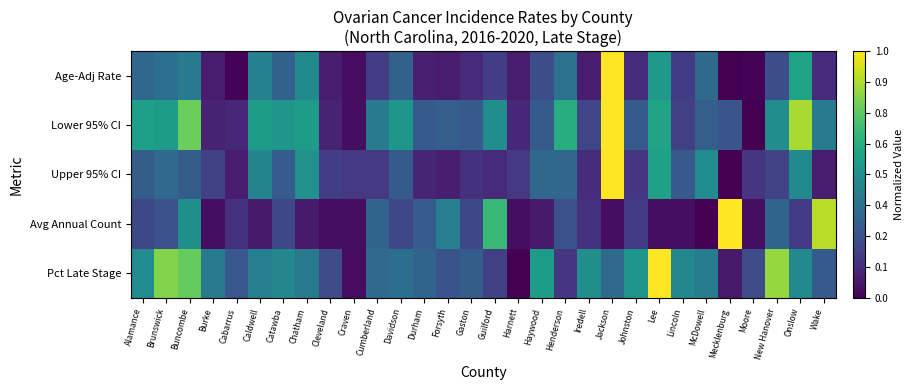

Reading right to left, list all the values displayed in this chart.

Age-Adj Rate: Wake=0.1	Onslow=0.6	New Hanover=0.2	Moore=0.0	Mecklenburg=0.0	McDowell=0.3	Lincoln=0.2	Lee=0.5	Johnston=0.1	Jackson=1.0	Iredell=0.1	Henderson=0.4	Haywood=0.2	Harnett=0.1	Guilford=0.2	Gaston=0.1	Forsyth=0.1	Durham=0.1	Davidson=0.3	Cumberland=0.2	Craven=0.0	Cleveland=0.1	Chatham=0.5	Catawba=0.3	Caldwell=0.4	Cabarrus=0.0	Burke=0.1	Buncombe=0.4	Brunswick=0.4	Alamance=0.3
Lower 95% CI: Wake=0.4	Onslow=0.9	New Hanover=0.5	Moore=0.0	Mecklenburg=0.3	McDowell=0.3	Lincoln=0.2	Lee=0.6	Johnston=0.3	Jackson=1.0	Iredell=0.2	Henderson=0.6	Haywood=0.3	Harnett=0.1	Guilford=0.5	Gaston=0.3	Forsyth=0.3	Durham=0.3	Davidson=0.5	Cumberland=0.4	Craven=0.0	Cleveland=0.1	Chatham=0.5	Catawba=0.5	Caldwell=0.5	Cabarrus=0.1	Burke=0.1	Buncombe=0.8	Brunswick=0.5	Alamance=0.6
Upper 95% CI: Wake=0.1	Onslow=0.5	New Hanover=0.2	Moore=0.2	Mecklenburg=0.0	McDowell=0.5	Lincoln=0.3	Lee=0.6	Johnston=0.2	Jackson=1.0	Iredell=0.1	Henderson=0.3	Haywood=0.3	Harnett=0.2	Guilford=0.1	Gaston=0.1	Forsyth=0.1	Durham=0.1	Davidson=0.3	Cumberland=0.2	Craven=0.2	Cleveland=0.2	Chatham=0.5	Catawba=0.3	Caldwell=0.4	Cabarrus=0.1	Burke=0.2	Buncombe=0.3	Brunswick=0.3	Alamance=0.3
Avg Annual Count: Wake=0.9	Onslow=0.2	New Hanover=0.3	Moore=0.0	Mecklenburg=1.0	McDowell=0.0	Lincoln=0.0	Lee=0.0	Johnston=0.2	Jackson=0.0	Iredell=0.1	Henderson=0.2	Haywood=0.1	Harnett=0.0	Guilford=0.7	Gaston=0.2	Forsyth=0.4	Durham=0.3	Davidson=0.2	Cumberland=0.3	Craven=0.0	Cleveland=0.0	Chatham=0.1	Catawba=0.2	Caldwell=0.1	Cabarrus=0.1	Burke=0.0	Buncombe=0.5	Brunswick=0.2	Alamance=0.2
Pct Late Stage: Wake=0.3	Onslow=0.5	New Hanover=0.8	Moore=0.2	Mecklenburg=0.1	McDowell=0.4	Lincoln=0.5	Lee=1.0	Johnston=0.5	Jackson=0.3	Iredell=0.5	Henderson=0.2	Haywood=0.5	Harnett=0.0	Guilford=0.2	Gaston=0.3	Forsyth=0.3	Durham=0.3	Davidson=0.4	Cumberland=0.3	Craven=0.0	Cleveland=0.2	Chatham=0.4	Catawba=0.5	Caldwell=0.4	Cabarrus=0.3	Burke=0.4	Buncombe=0.8	Brunswick=0.8	Alamance=0.5